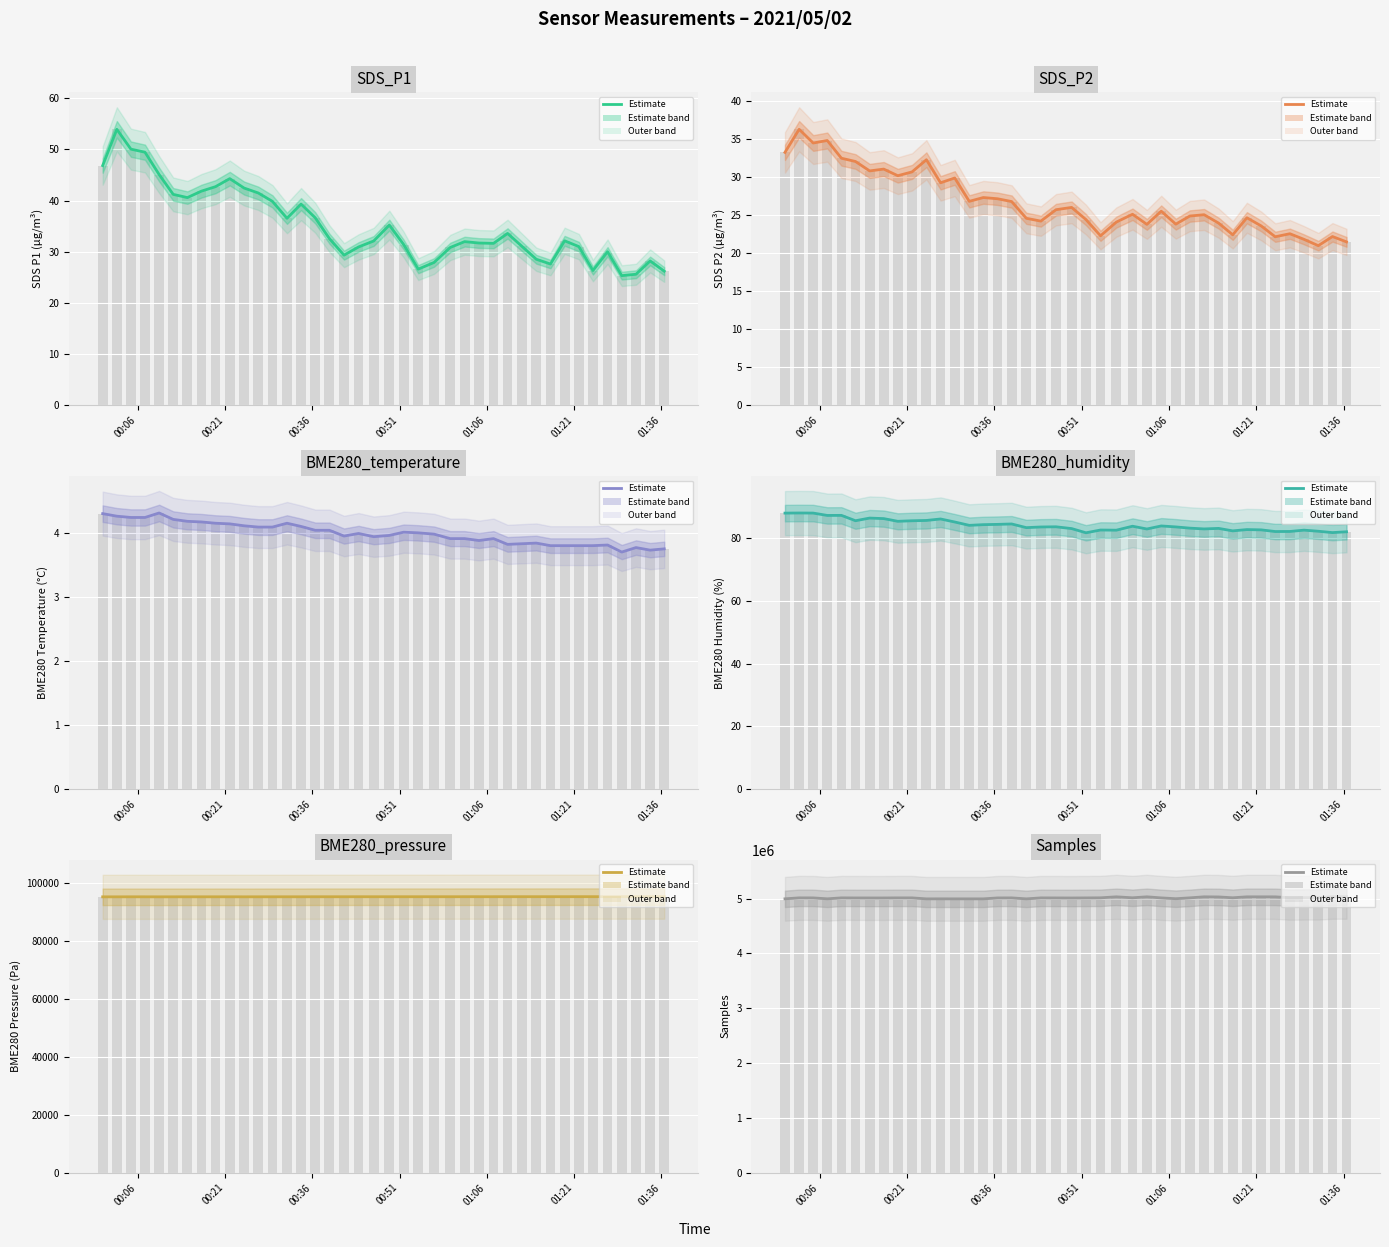

The value of SDS_P1 at 2021/05/02 00:12:07 is 13.7. True or false?

False